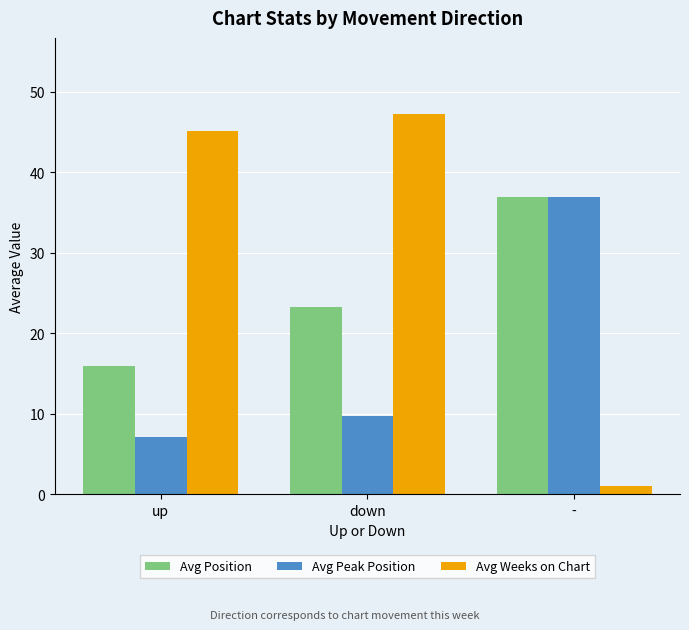

What is the spread (max minus min) of values at -?

36.0